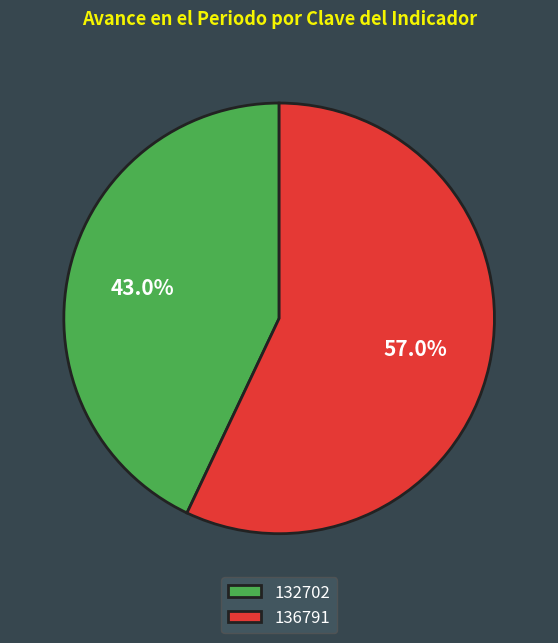

What is the largest slice in the pie chart?

136791